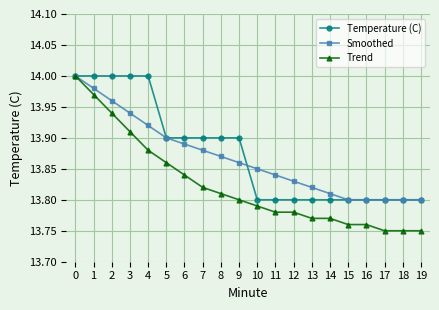

The value of Temperature (C) at 13 is 13.8. True or false?

True